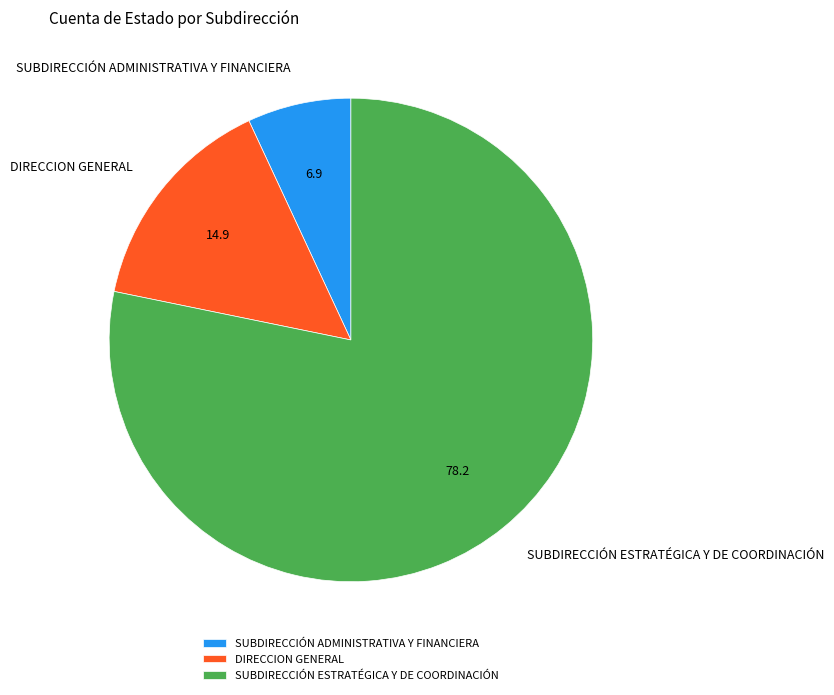

Rank the categories by value from lowest to highest.

SUBDIRECCIÓN ADMINISTRATIVA Y FINANCIERA, DIRECCION GENERAL, SUBDIRECCIÓN ESTRATÉGICA Y DE COORDINACIÓN